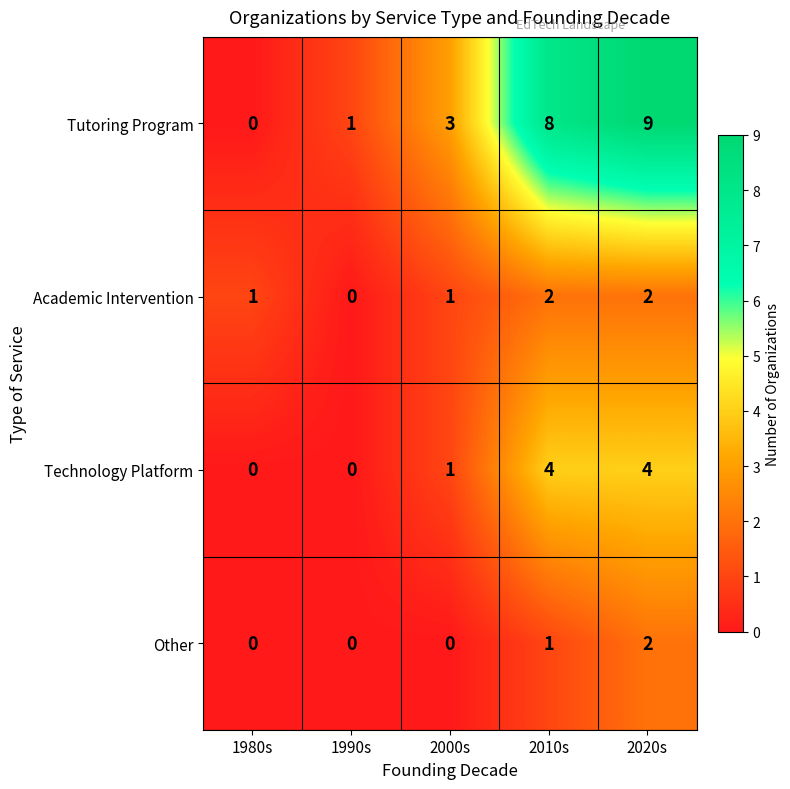

At which category is the sum across all series the highest?

2020s